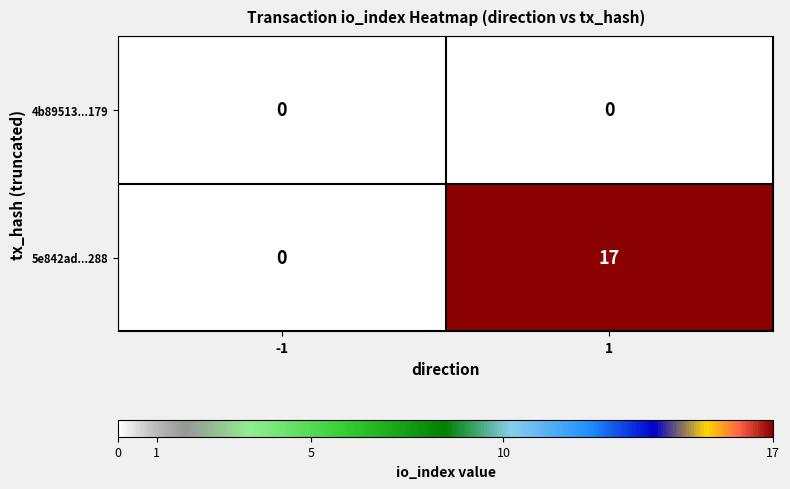

Which series has the widest spread of values?

5e842ad...288